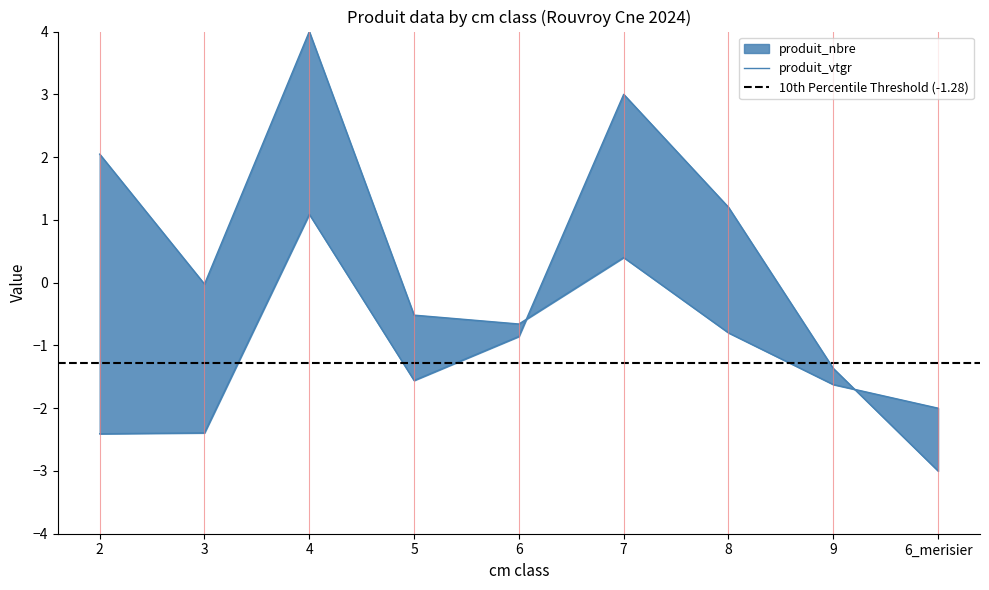

True or false: produit_vtgr has a value of -1.4 at 9.

True